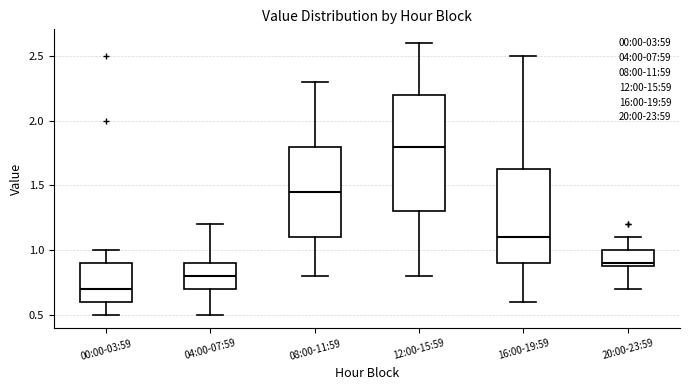

Reading left to right, transcribe this box plot: for each box, give where its median line is, the range the box spans, and where its two whiskers end, as read against the y-axis. The values are not printed on the chart, so give them approximately, as read against the axis.

00:00-03:59: median 0.70, box 0.60 to 0.90, whiskers 0.50 to 1.00
04:00-07:59: median 0.80, box 0.70 to 0.90, whiskers 0.50 to 1.20
08:00-11:59: median 1.45, box 1.10 to 1.80, whiskers 0.80 to 2.30
12:00-15:59: median 1.80, box 1.30 to 2.20, whiskers 0.80 to 2.60
16:00-19:59: median 1.10, box 0.90 to 1.65, whiskers 0.60 to 2.50
20:00-23:59: median 0.90 (just above the box's lower edge), box 0.90 to 1.00, whiskers 0.70 to 1.10